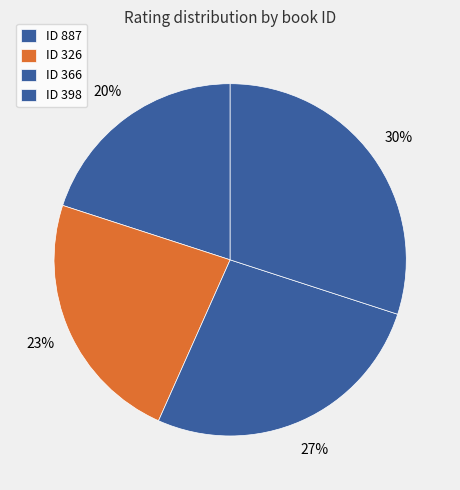

Count the number of slices in the pie.

4